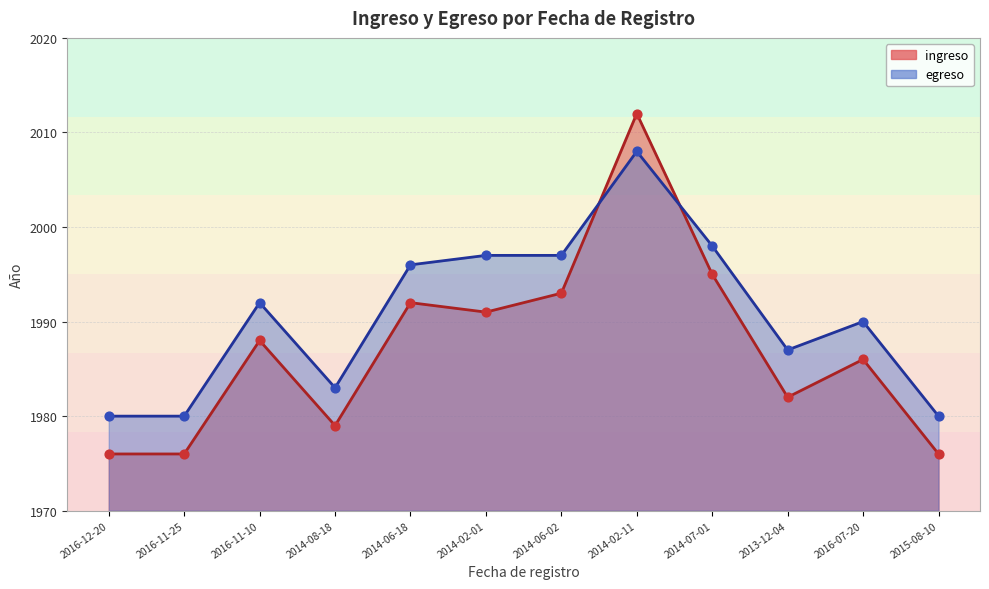

Which series contains the highest Y value?

ingreso